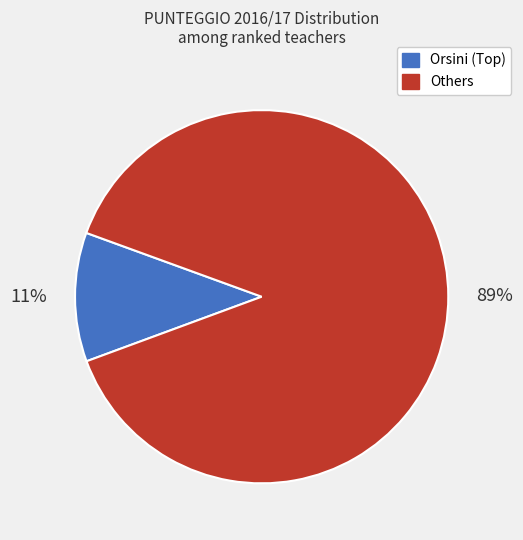

Is there a majority slice in this chart?

Yes